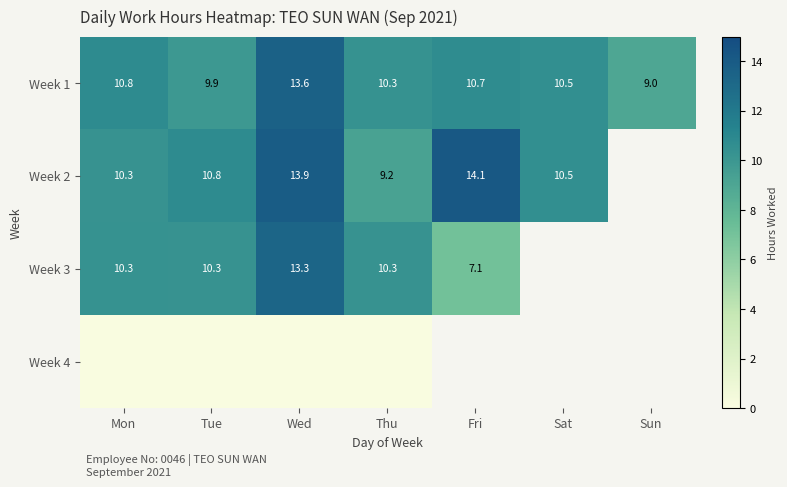

At which label does Week 1 reach its minimum?

Sun